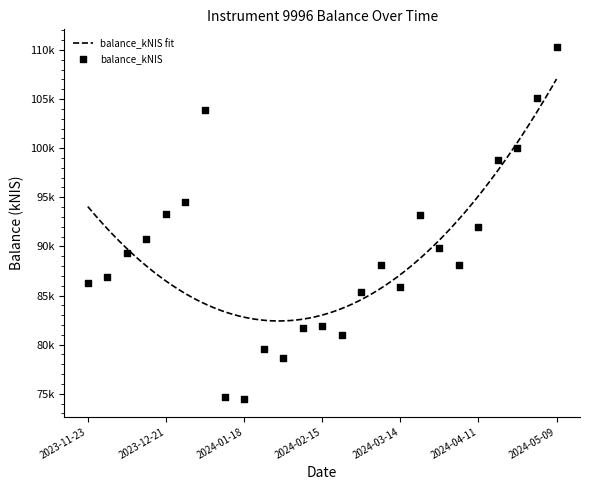

Approximately how many times larger is the value at 2024-03-21 compared to 2024-05-02?

0.9